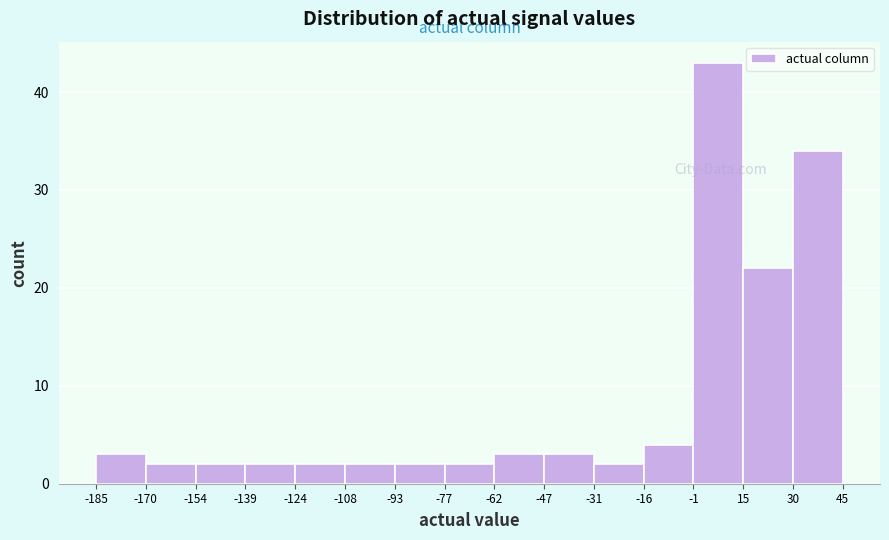

Reading left to right, list every bar in this chart as the range it spans on the x-axis followed by its height. The values are not printed on the chart, so give them approximately, as read against the axis.

-185 to -170: 3
-170 to -154: 2
-154 to -139: 2
-139 to -124: 2
-124 to -108: 2
-108 to -93: 2
-93 to -77: 2
-77 to -62: 2
-62 to -47: 3
-47 to -31: 3
-31 to -16: 2
-16 to -1: 4
-1 to 15: 43
15 to 30: 22
30 to 45: 34